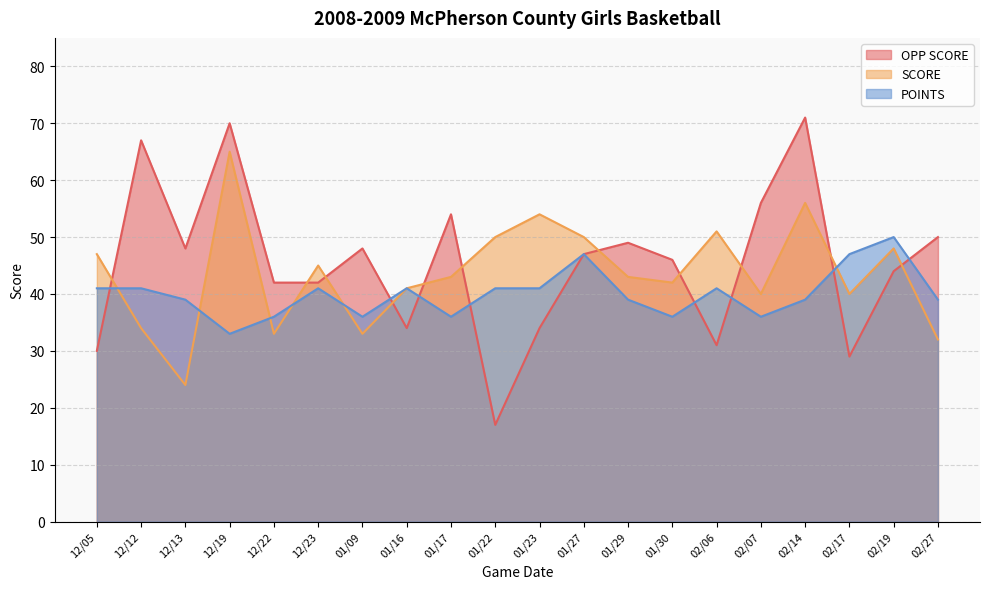

What is the value of the POINTS point at the 18th from the left?

47